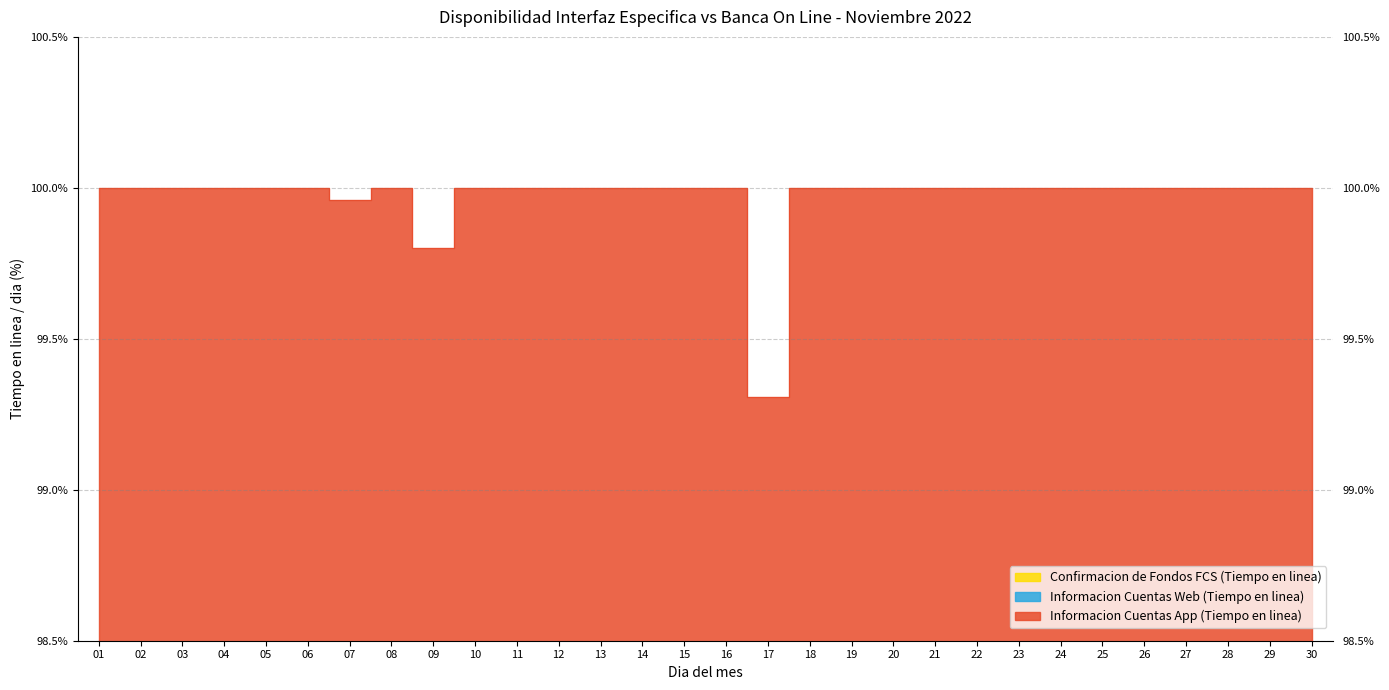

What is the total value across all series at 05?

166.7